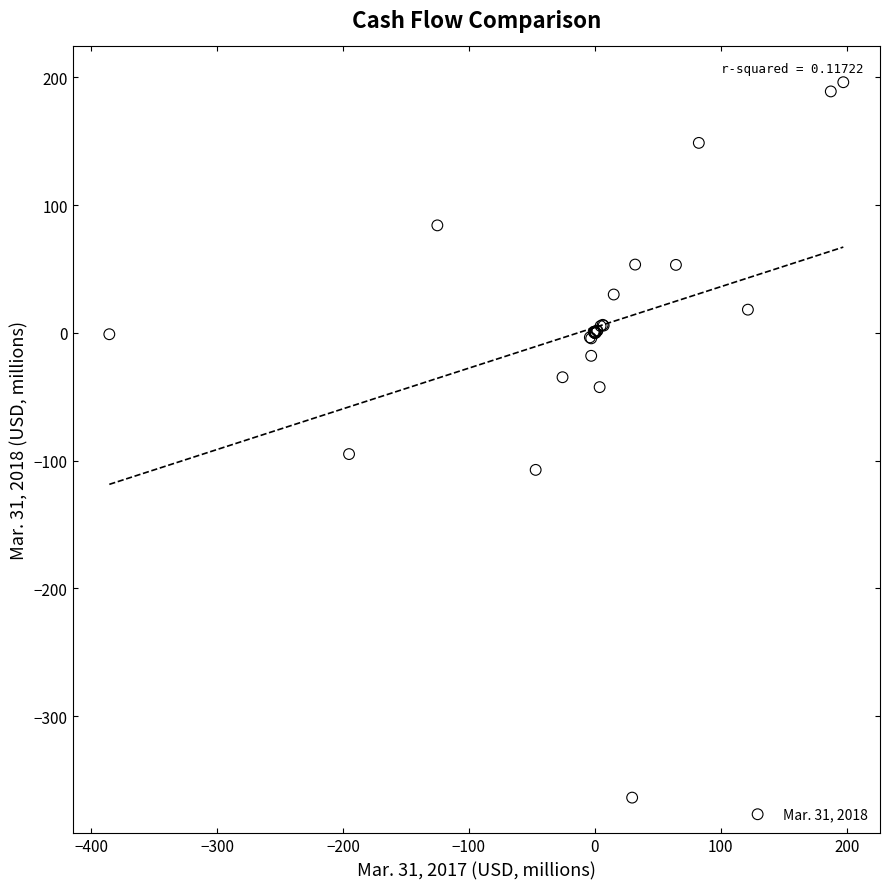

What Y value in the scatter plot is closest to -83?

-94.9